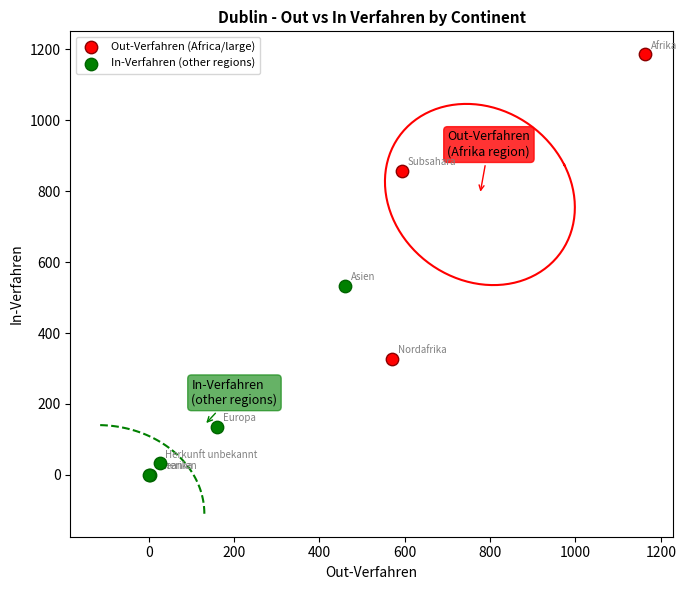

Which series reaches the minimum Y coordinate?

In-Verfahren (other regions)